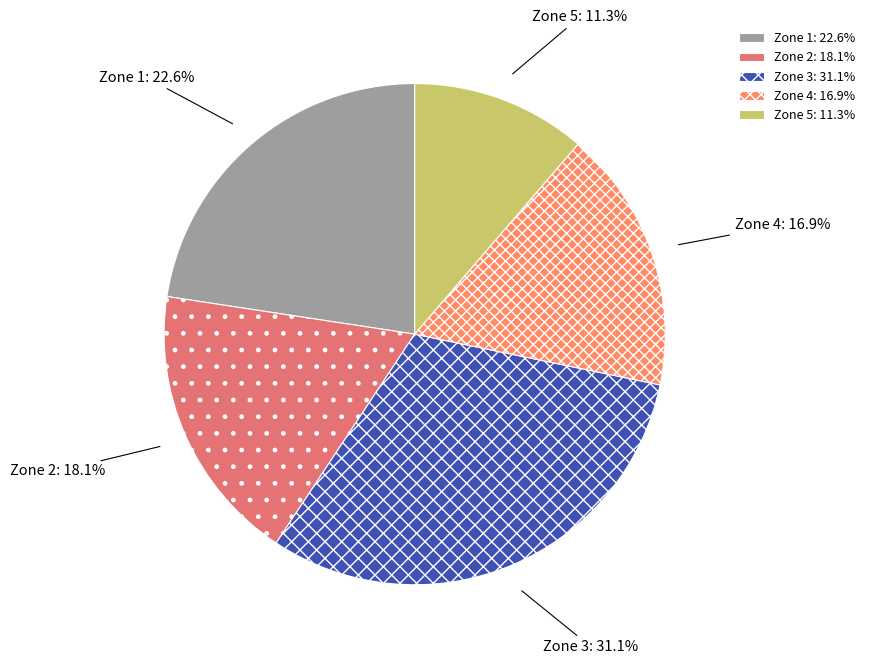

To the nearest percent, what is the difference between the Zone 3 and Zone 4 slice percentages?

14%